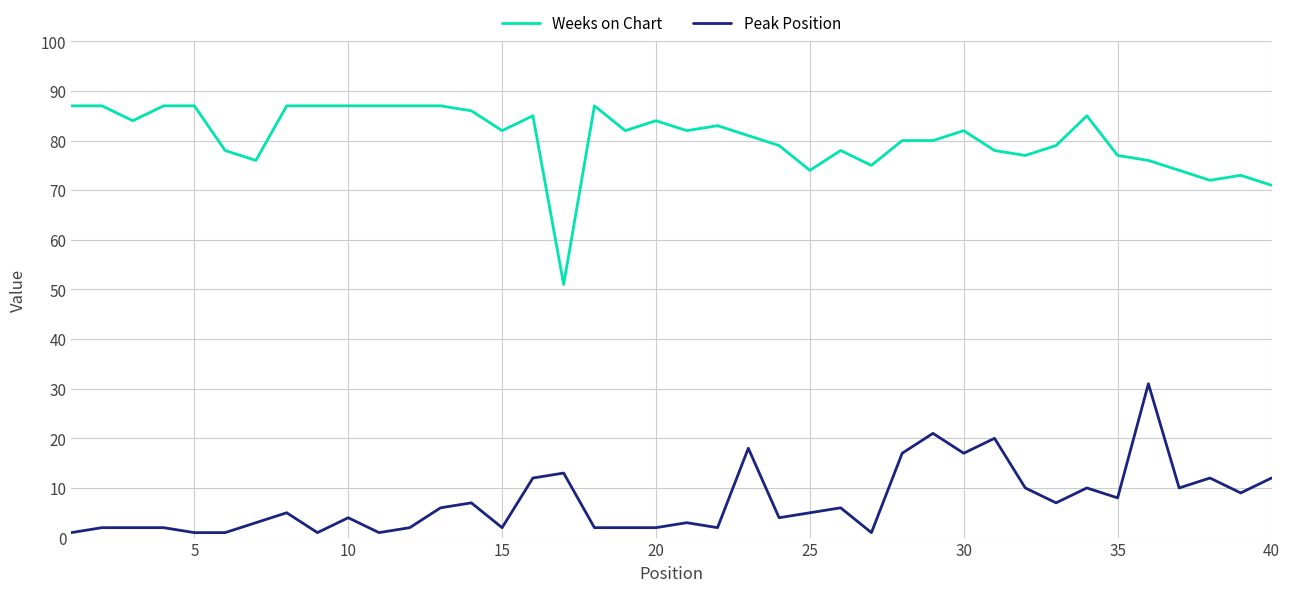

What are all the series names shown in the legend?

Weeks on Chart, Peak Position